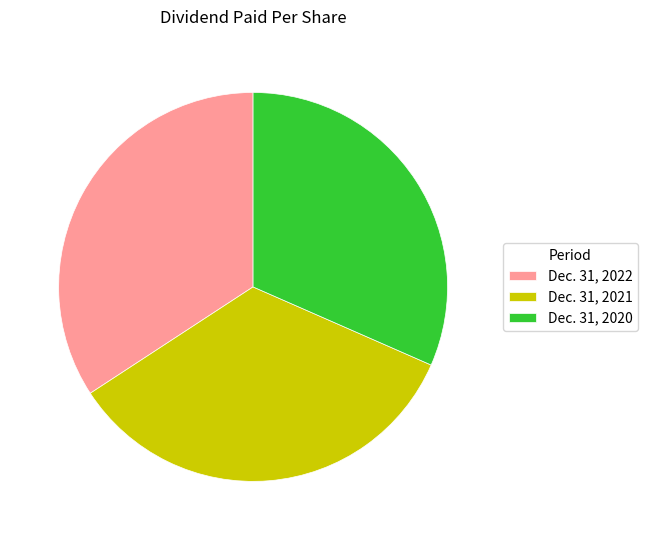

Which slice is the smallest?

Dec. 31, 2020